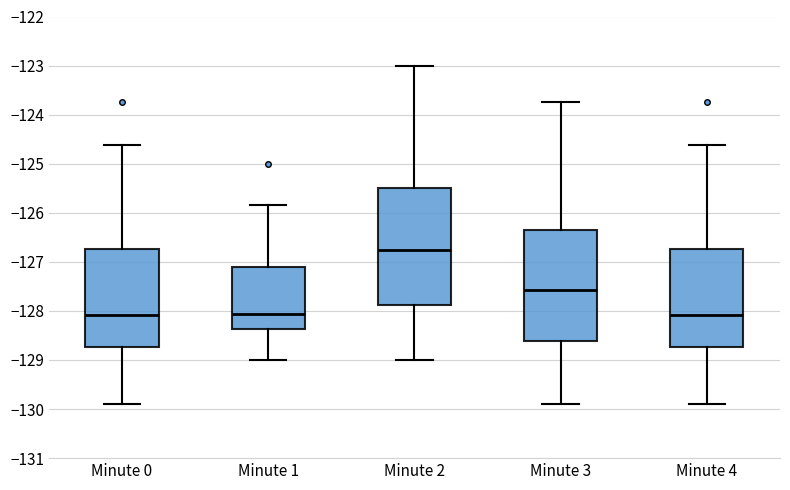

Which box is the tallest, from its lower edge to its upper edge?

Minute 2